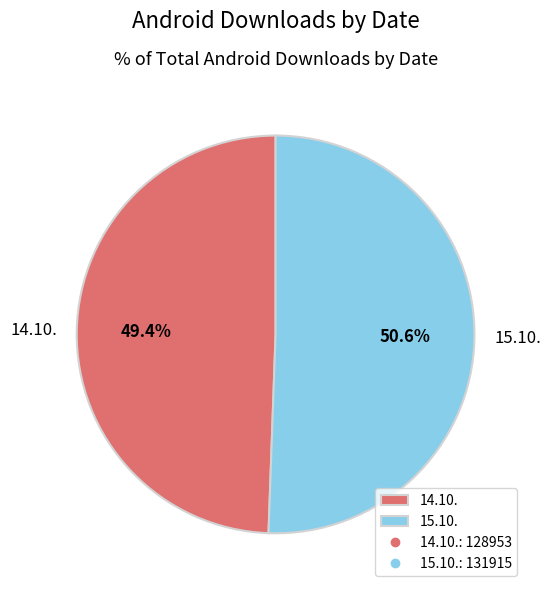

What percentage is the 15.10. slice, to the nearest percent?

51%